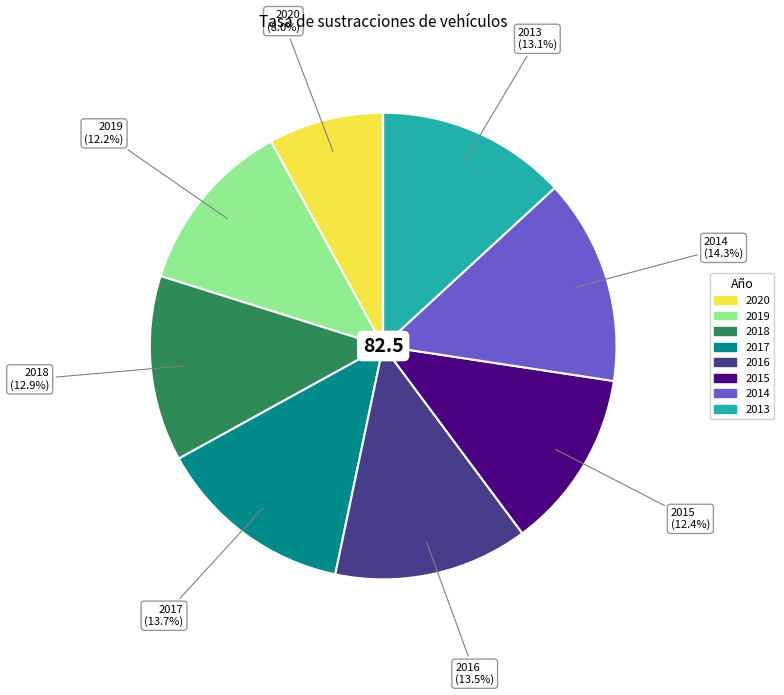

To the nearest percent, what is the difference between the largest and smallest slice percentages?

6%